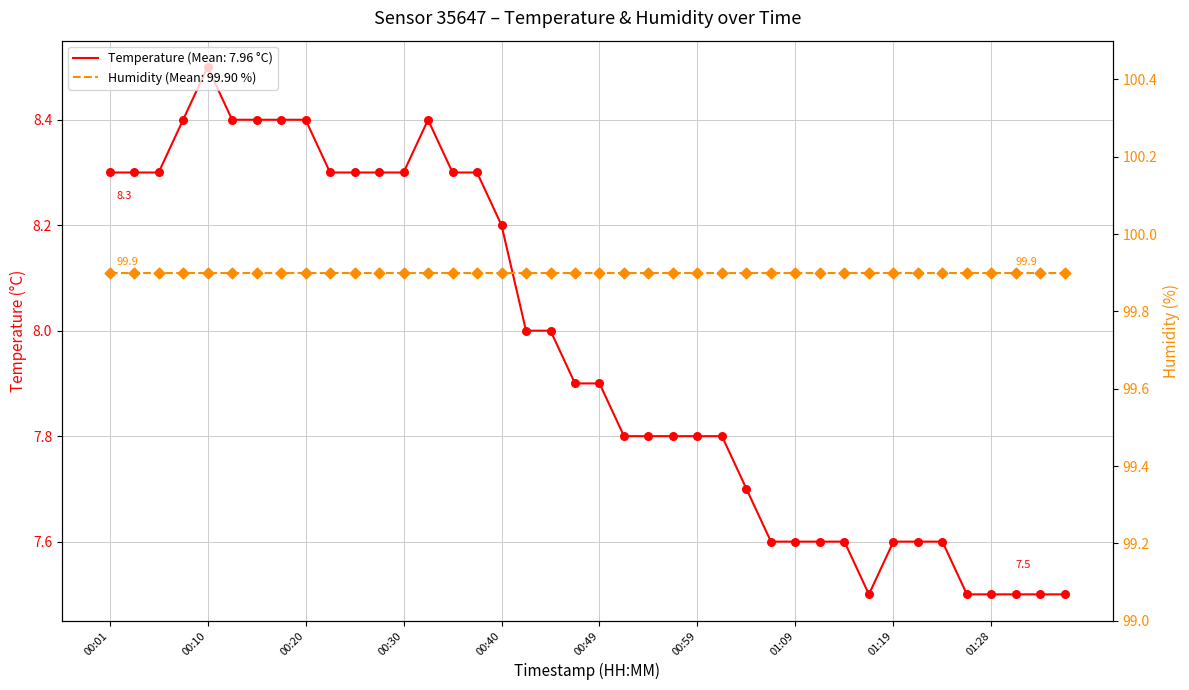

Between 01:11 and 01:16, which is larger?

01:11